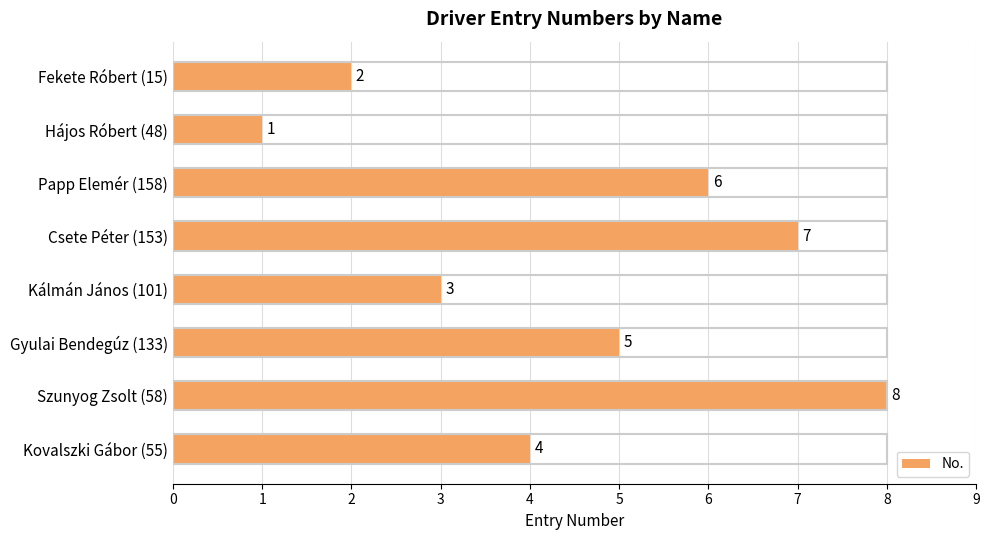

Reading top to bottom, list all the values displayed in this chart.

Fekete Róbert (15)=2	Hájos Róbert (48)=1	Papp Elemér (158)=6	Csete Péter (153)=7	Kálmán János (101)=3	Gyulai Bendegúz (133)=5	Szunyog Zsolt (58)=8	Kovalszki Gábor (55)=4